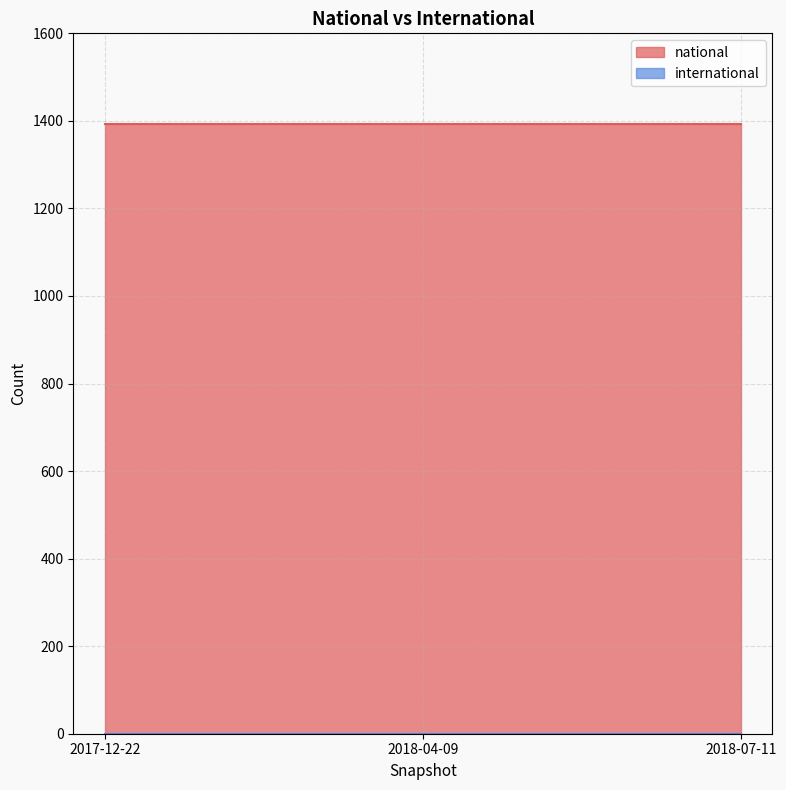

What position from the left is 2017-12-22?

1